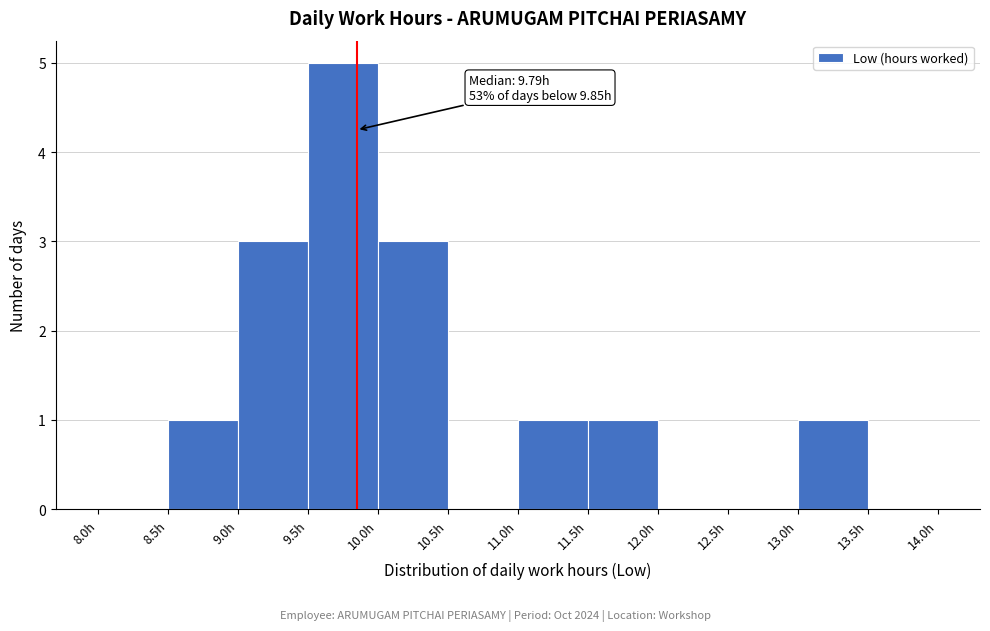

Which range on the x-axis has the tallest bar?

9.5 to 10.0